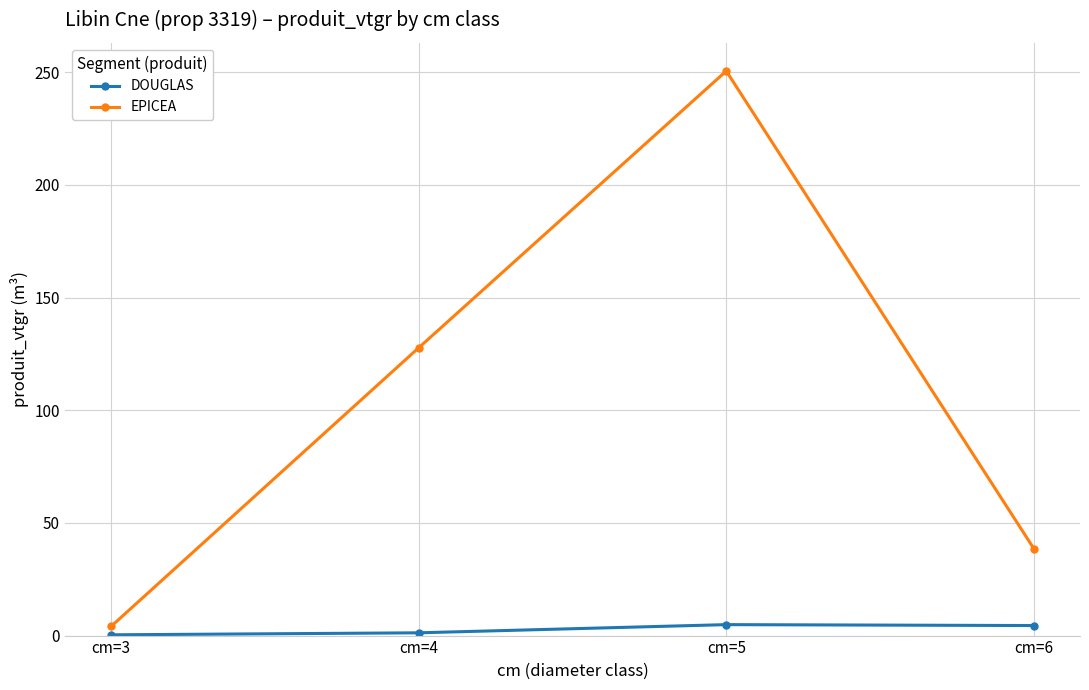

Read the DOUGLAS value at cm=6.

4.5